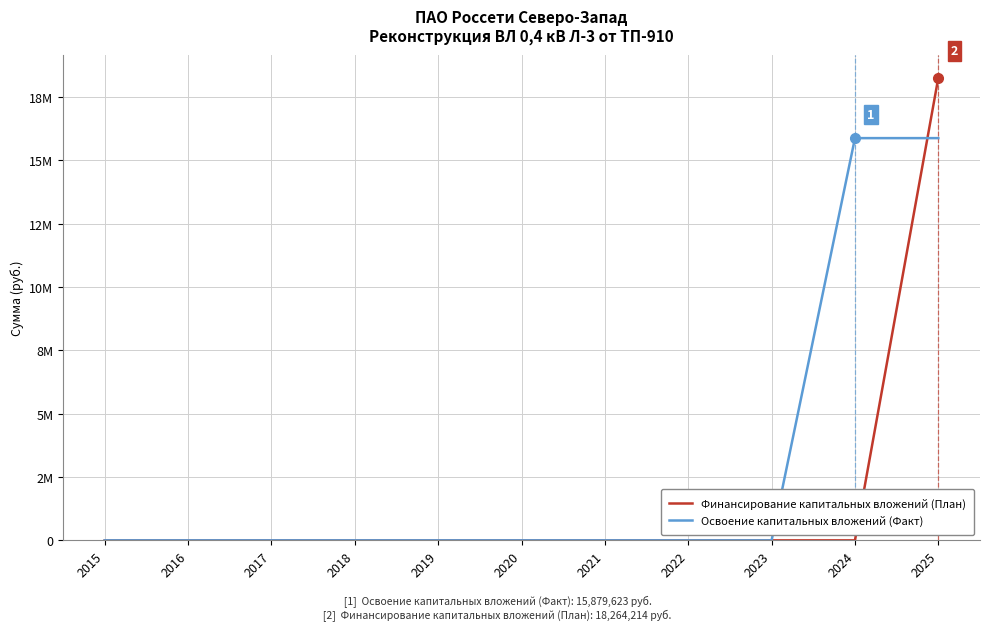

True or false: Финансирование капитальных вложений (План) and Освоение капитальных вложений (Факт) cross at least once.

True